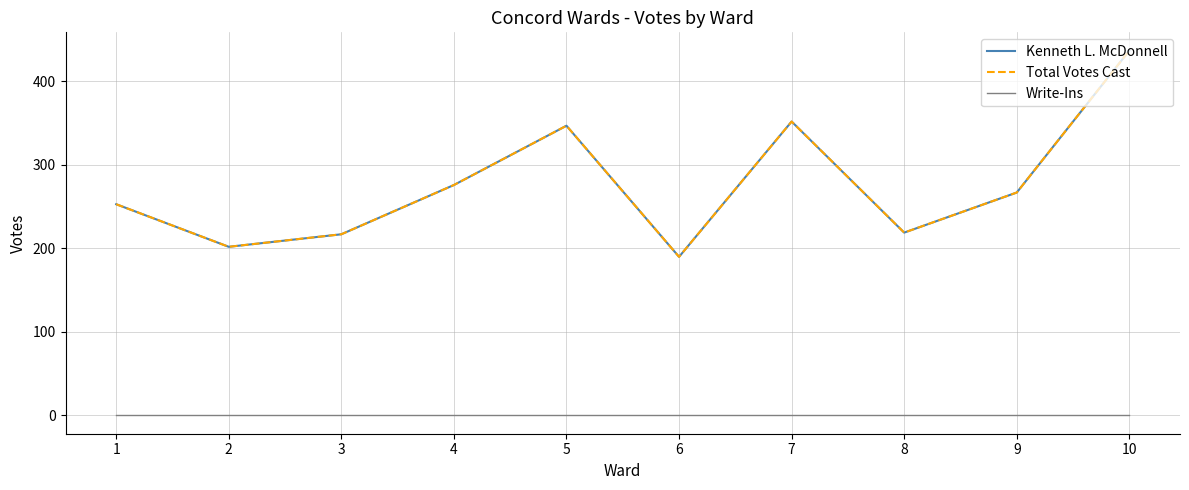

How many interior local valleys does the Total Votes Cast series have?

3